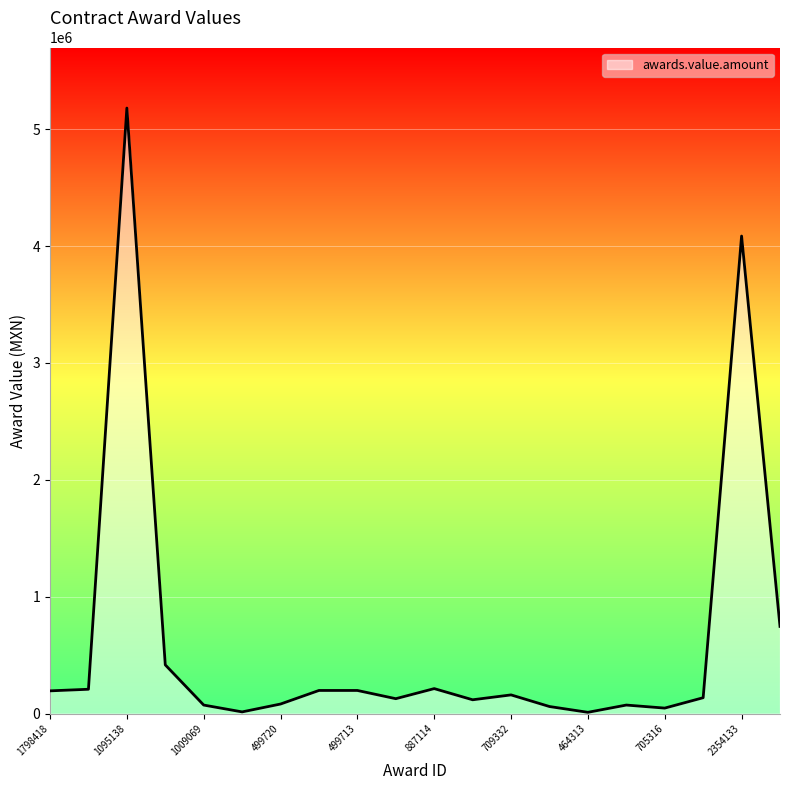

What is the maximum value shown in the chart?

5180229.9